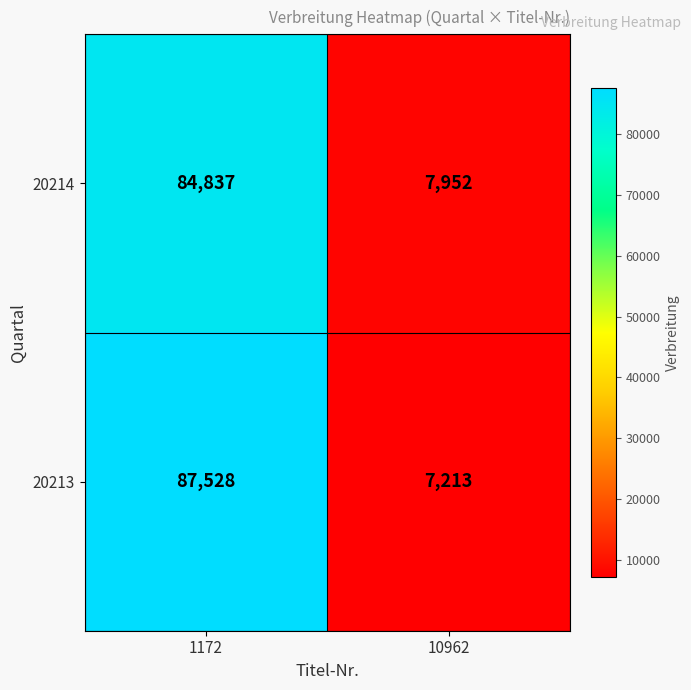

Rank the series by their average value, from highest to lowest.

20213, 20214